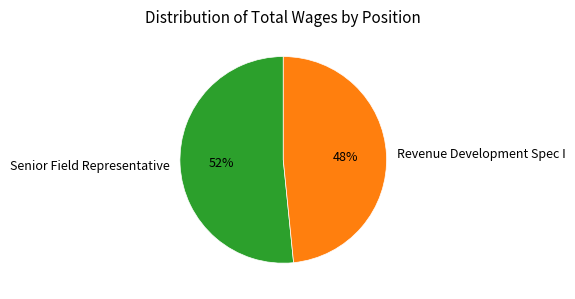

Count the number of slices in the pie.

2